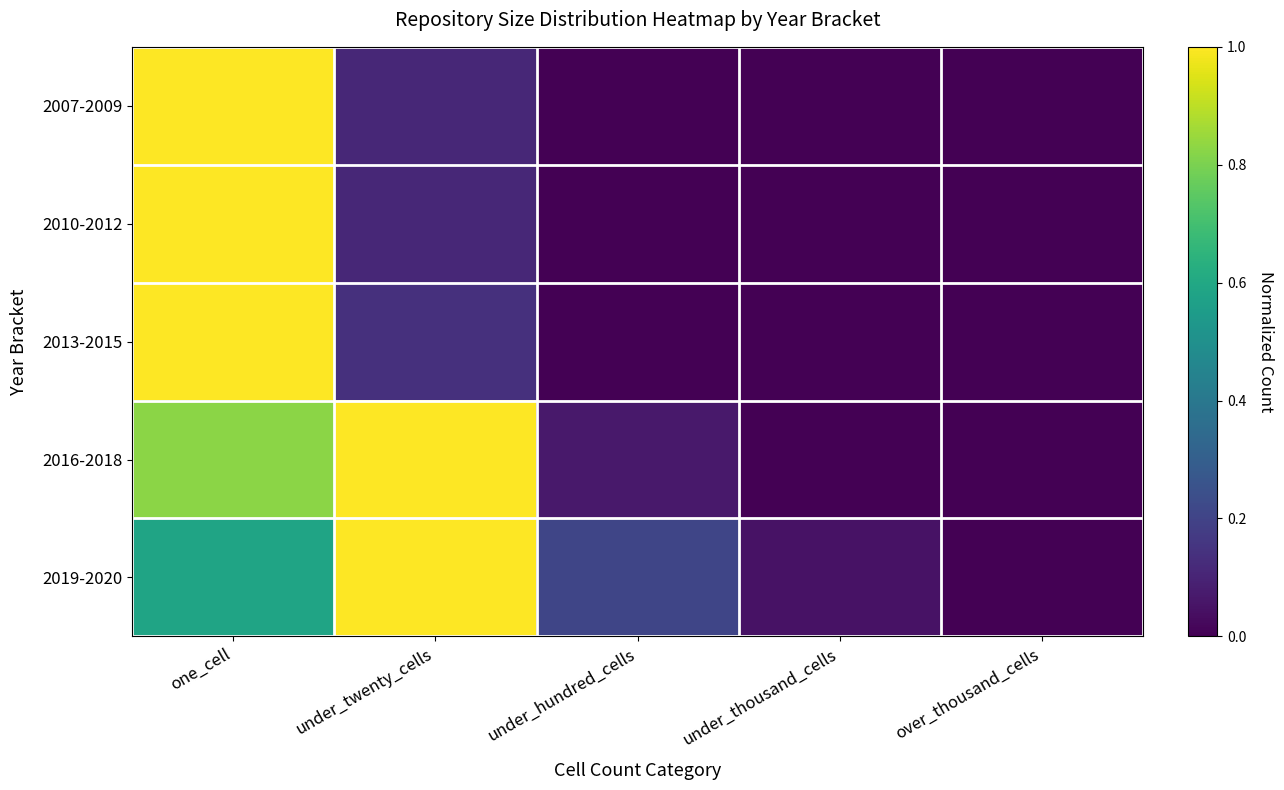

Which has a higher value, under_thousand_cells or over_thousand_cells?

under_thousand_cells